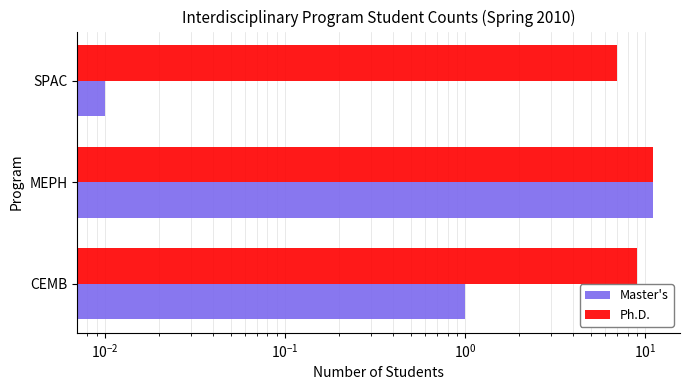

Does the chart contain stacked bars?

No